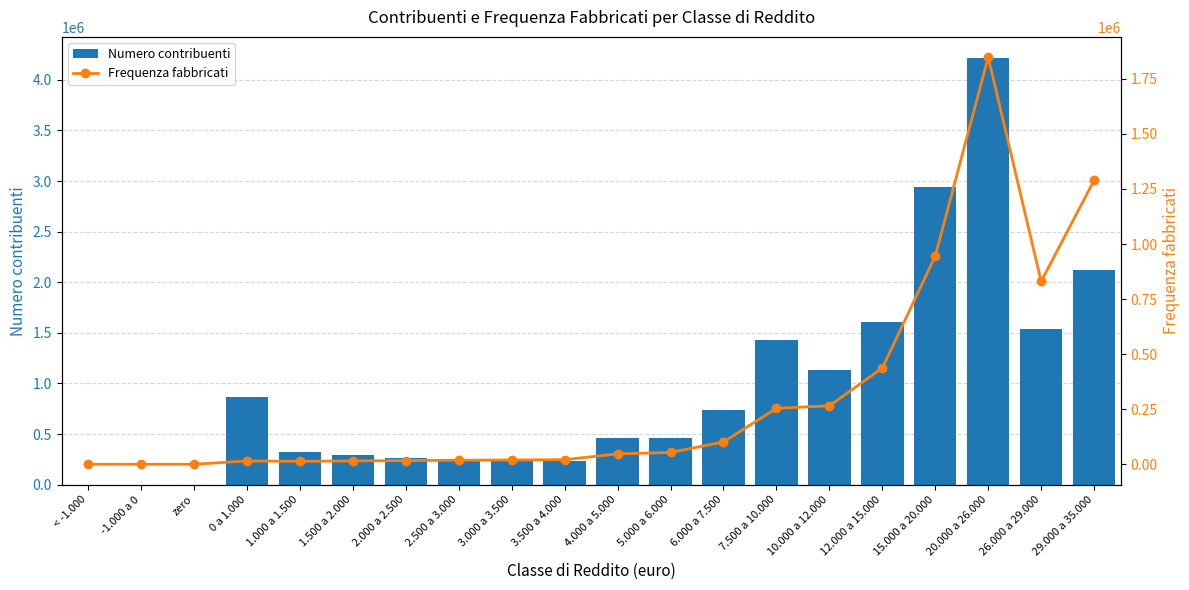

Rank the series by their maximum value, from highest to lowest.

Numero contribuenti, Frequenza fabbricati